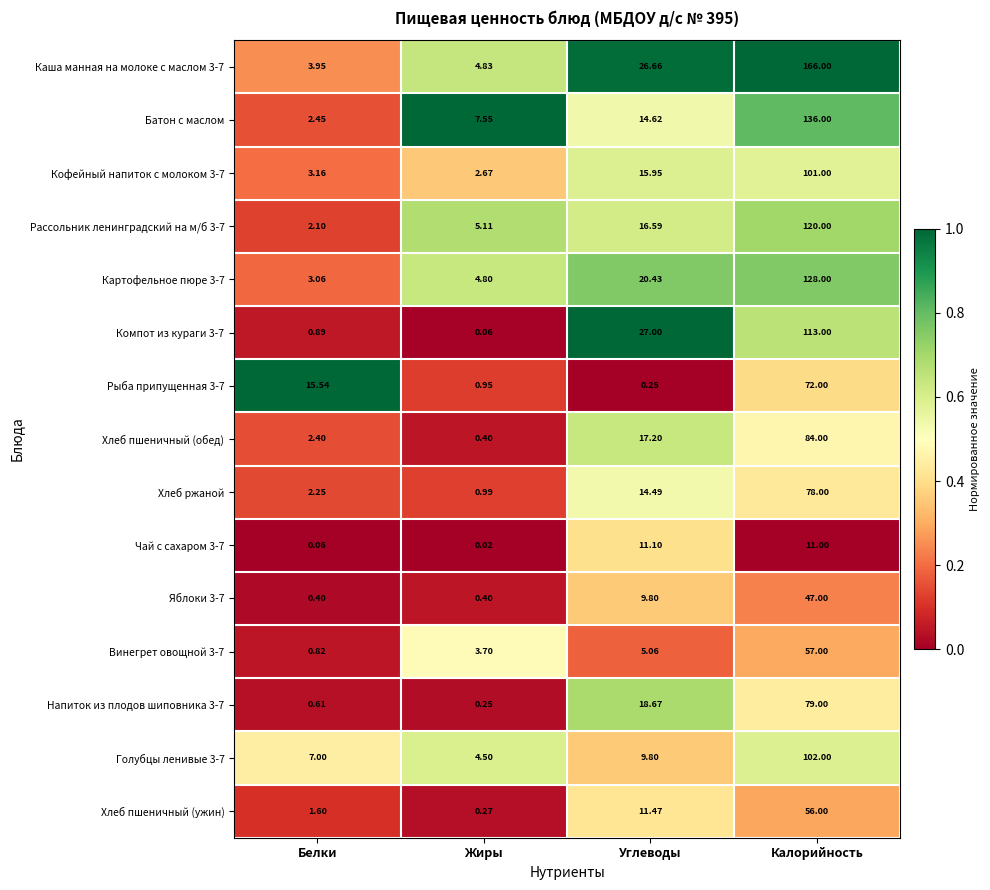

Is the value of Хлеб пшеничный (ужин) at Жиры greater than the value of Яблоки 3-7 at Калорийность?

No